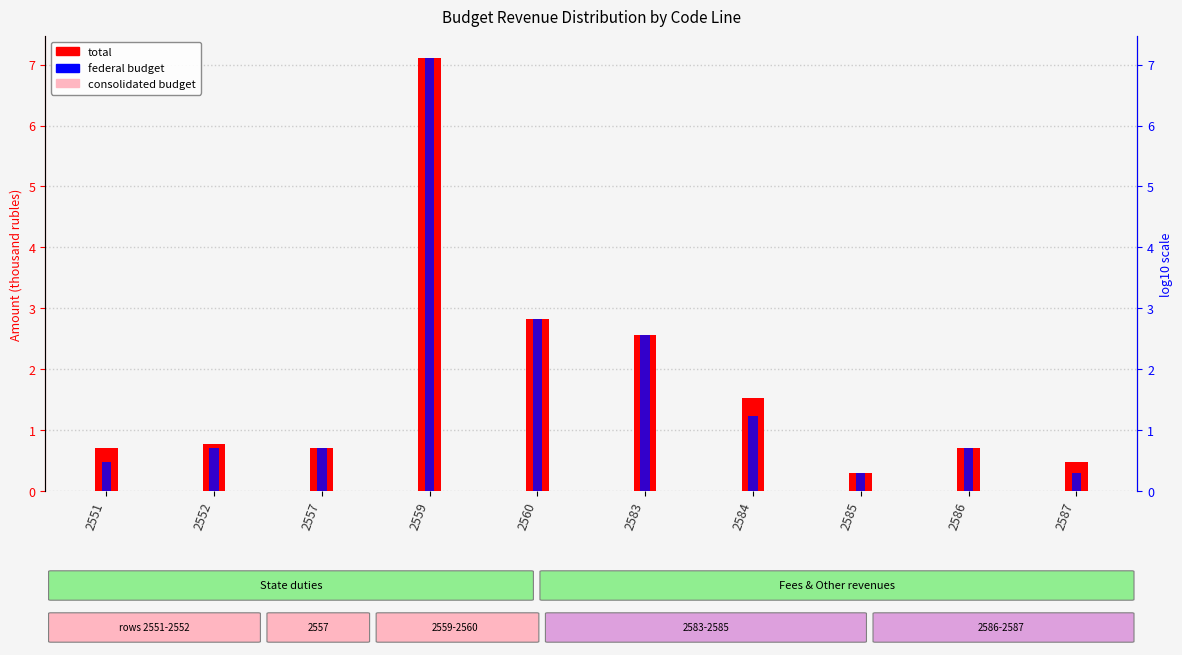

Rank the categories by consolidated budget (log10) value from lowest to highest.

2557, 2559, 2560, 2583, 2585, 2586, 2552, 2587, 2551, 2584